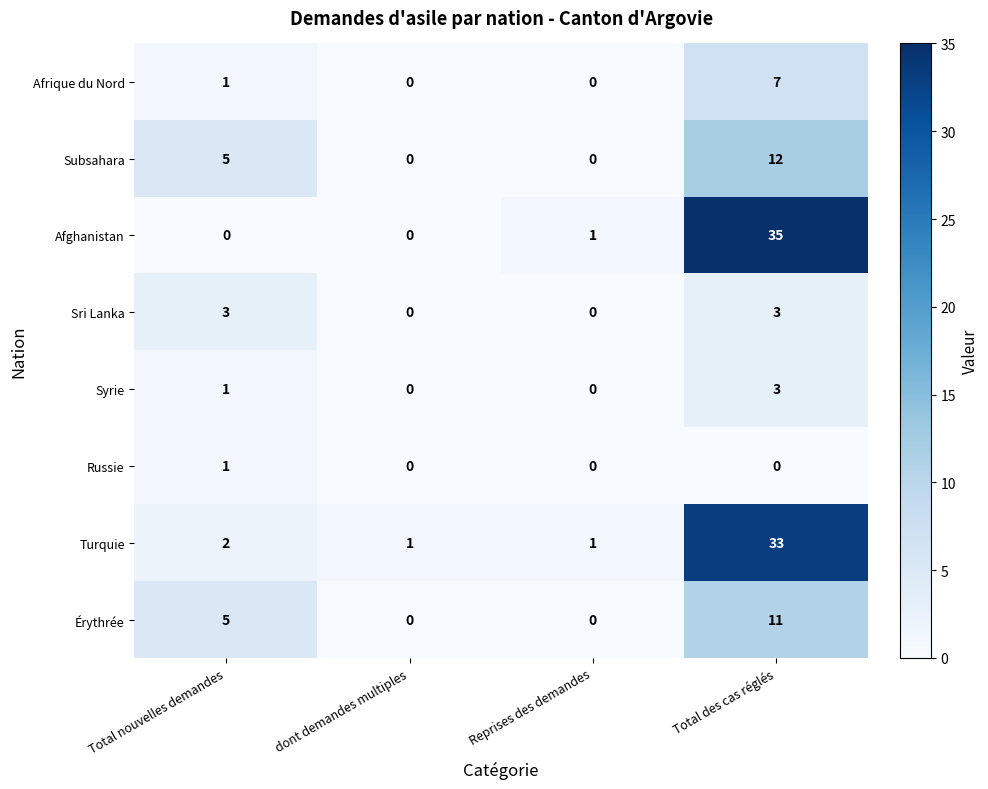

Which series has the widest spread of values?

Afghanistan